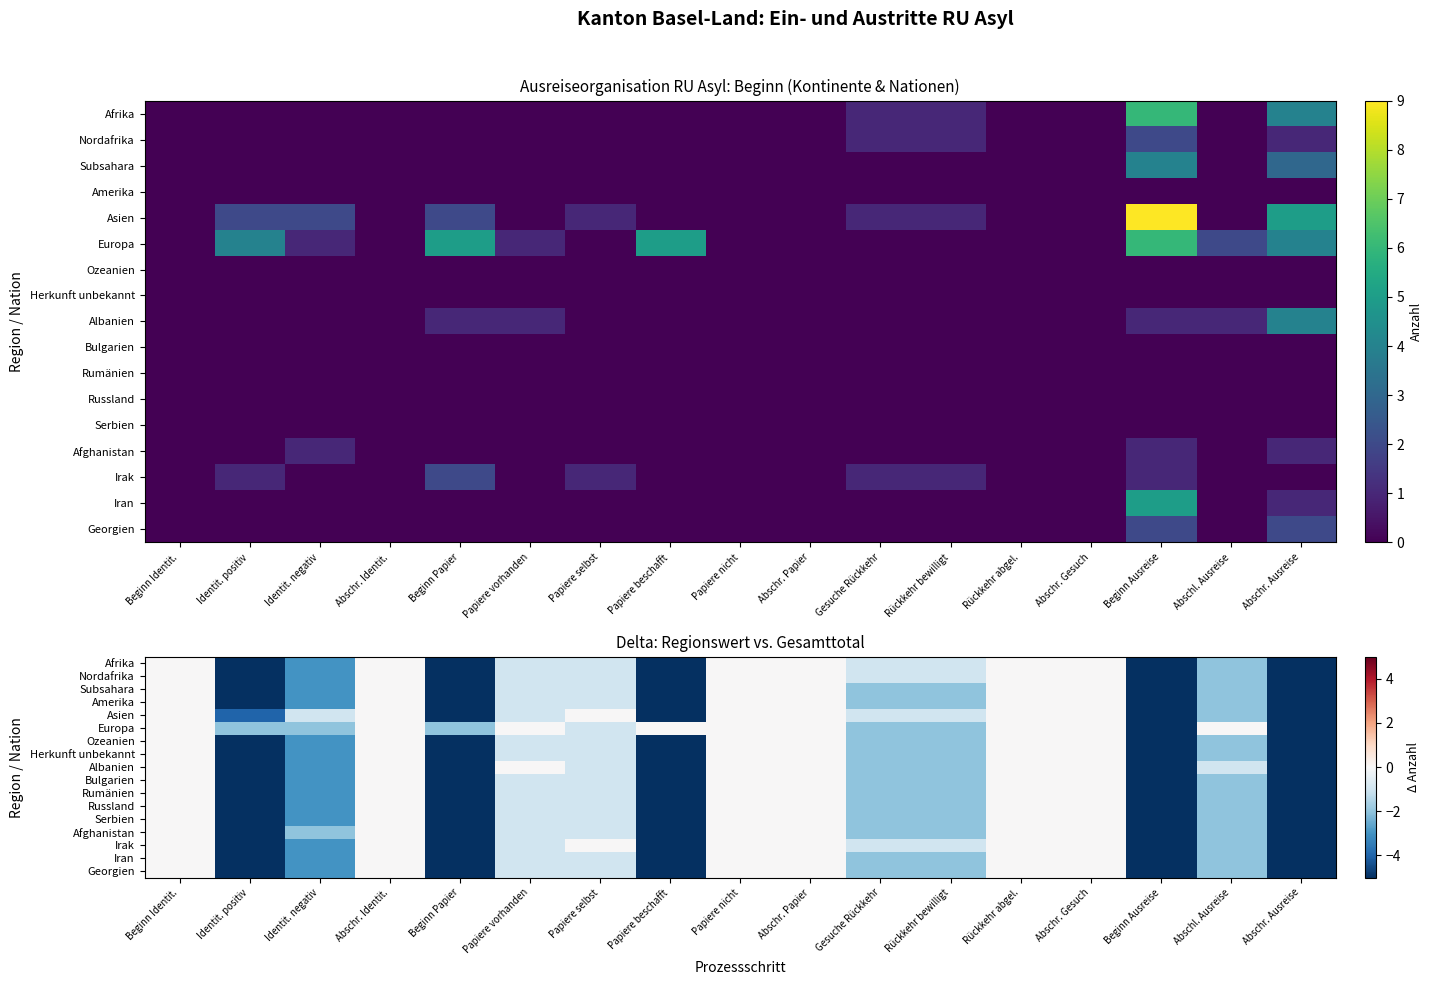

What is the sum of the Iran values at Abschr. Identit. and Abschr. Ausreise?

-12